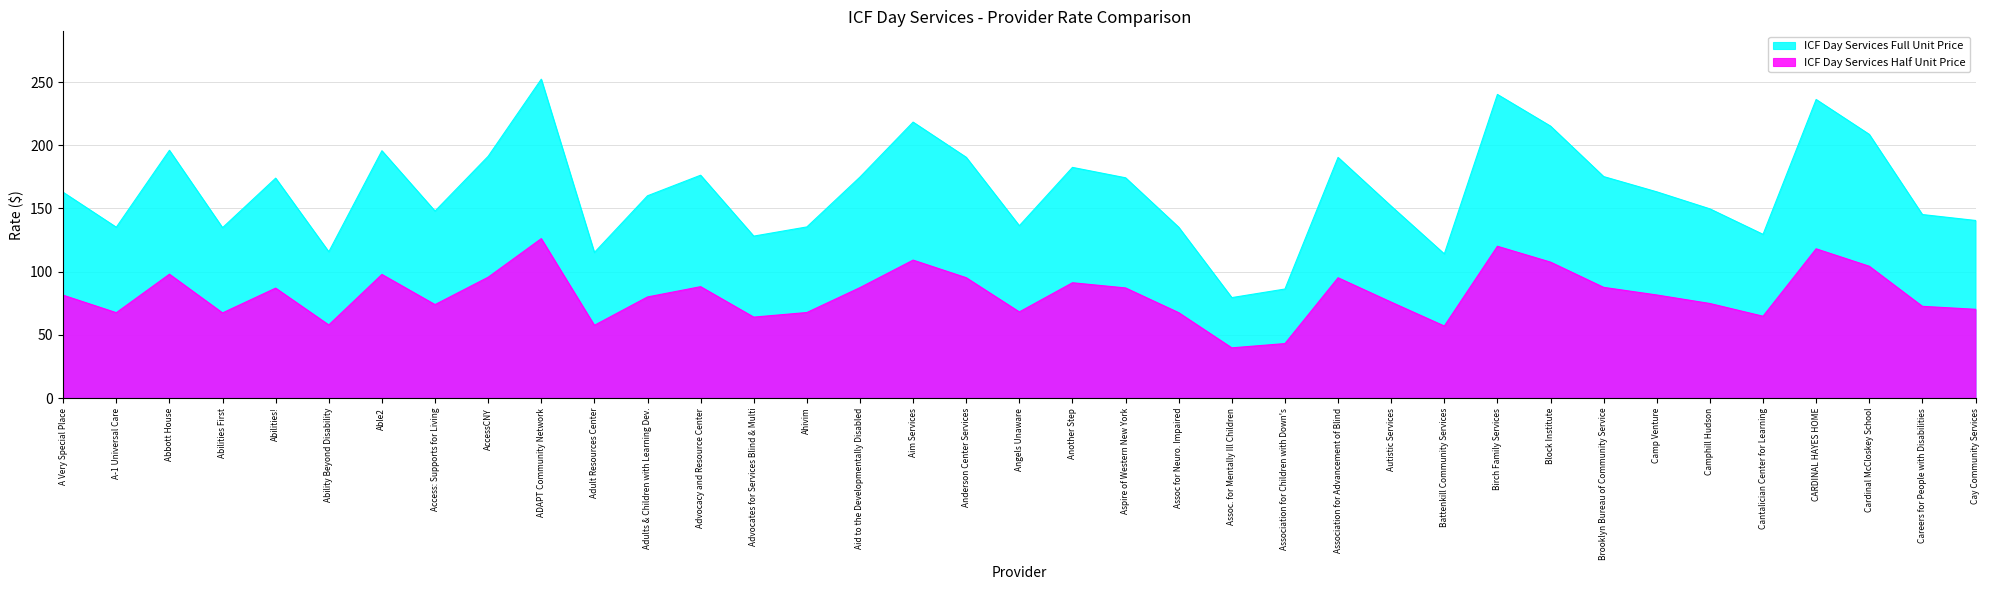

What is the average value of the ICF Day Services Full Unit Price series?

163.8